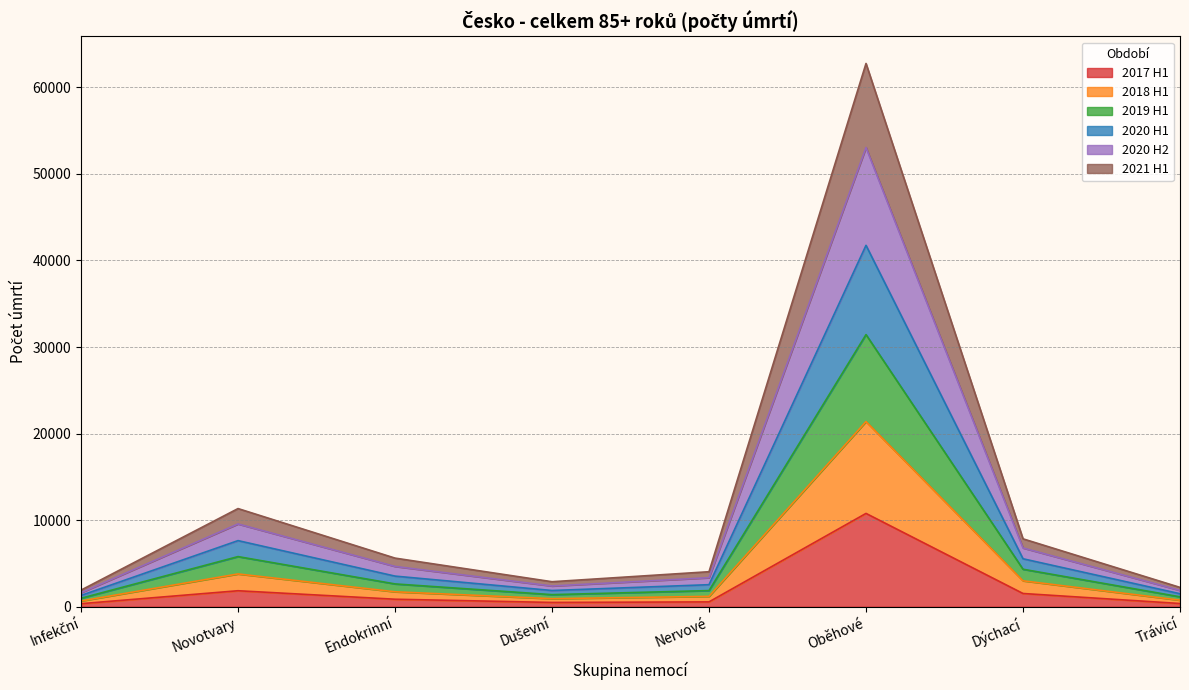

At which category does the chart reach its peak across all series?

Oběhové